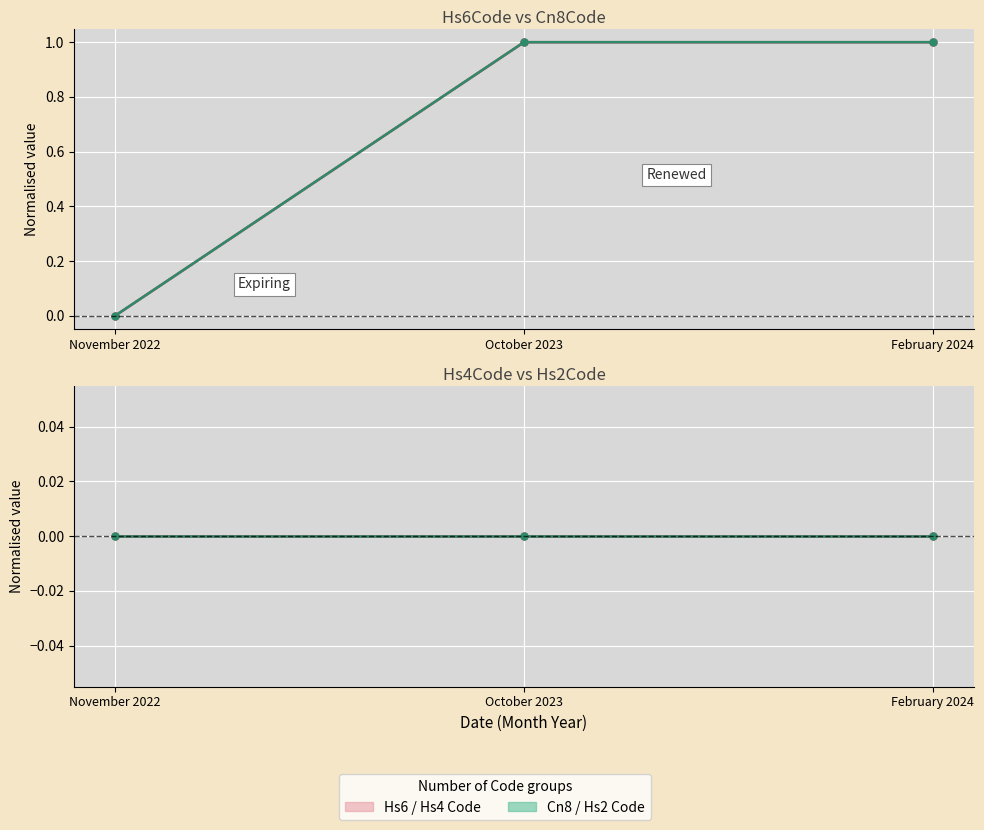

The Commodity_Hs4Code series shows 0 at November 2022. True or false?

True